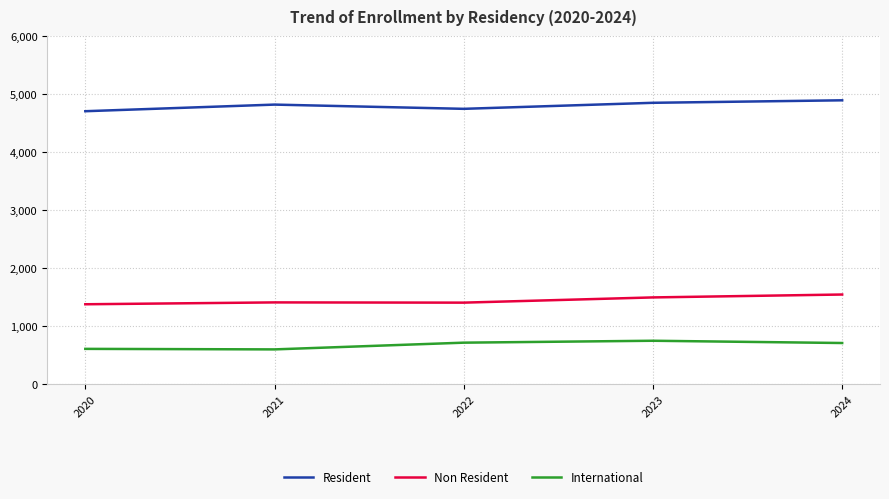

What is the highest value of the Resident series?

4892